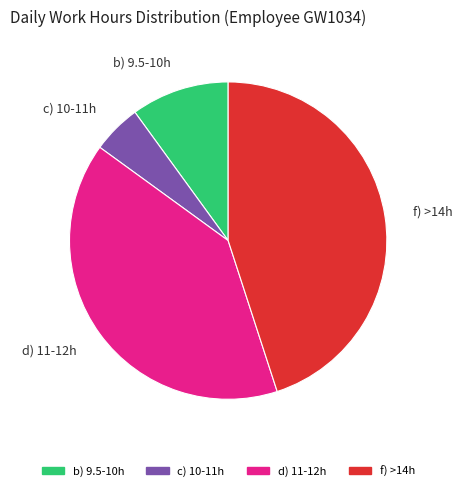

What is the largest slice in the pie chart?

f) >14h